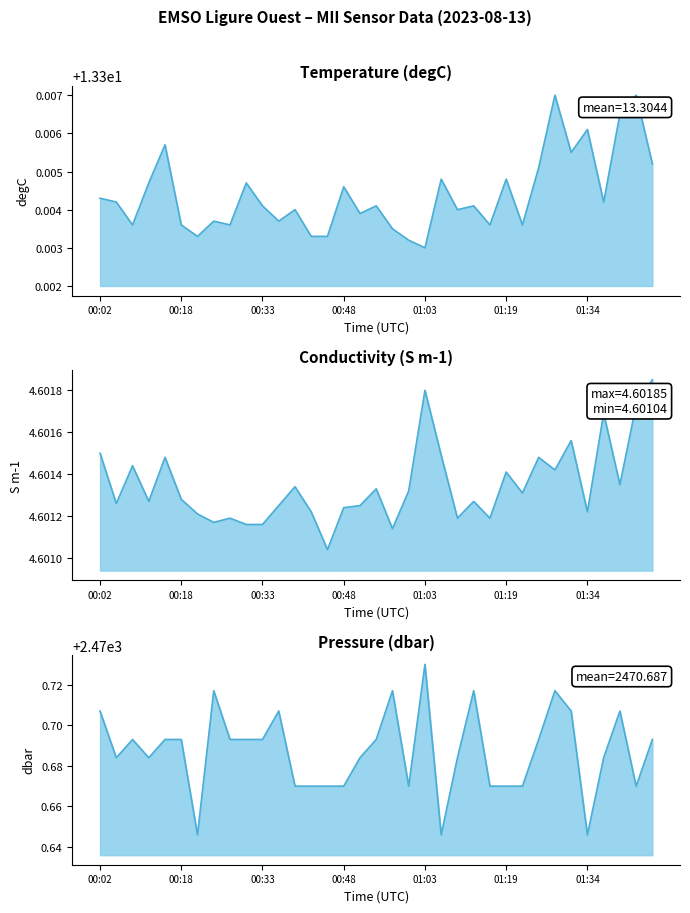

What is the approximate value of Conductivity at 01:40?

4.6